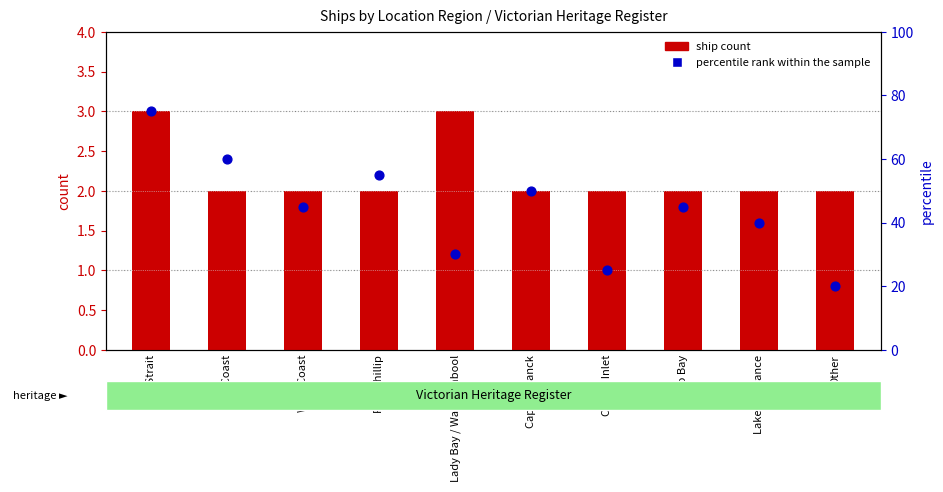

What are all the series names shown in the legend?

ship count, percentile rank within the sample